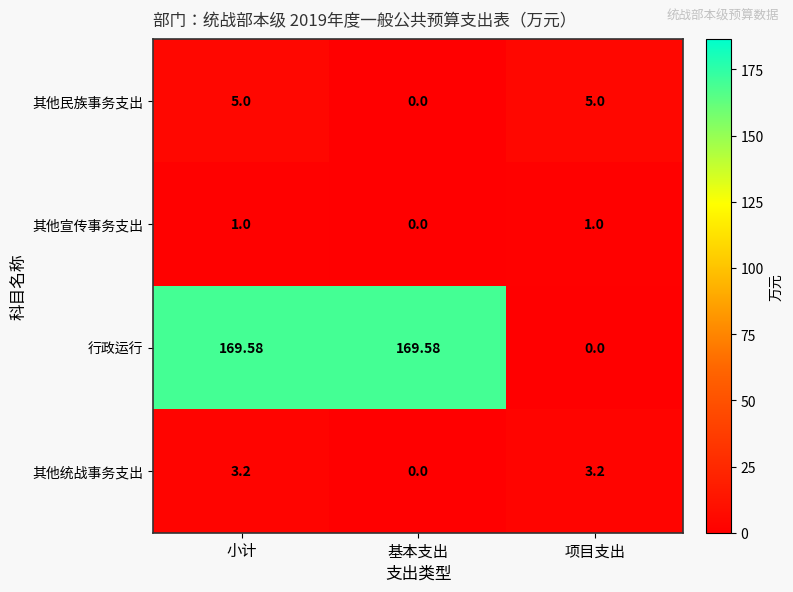

Which series has the largest total across all categories?

行政运行